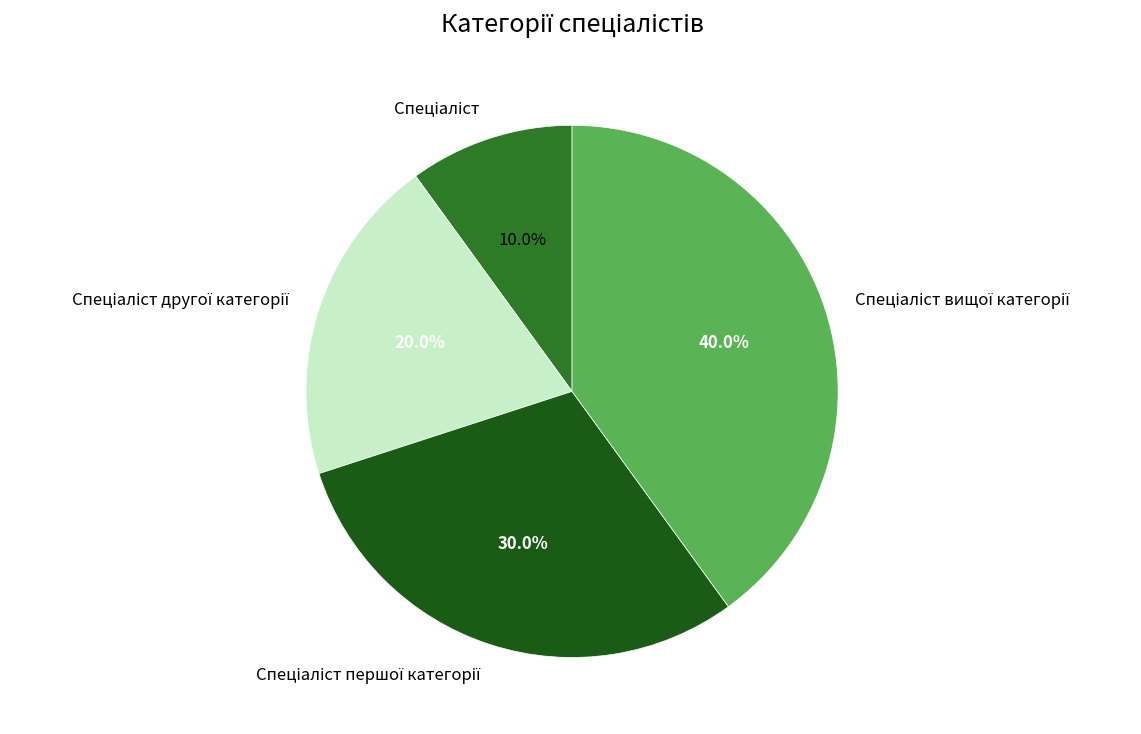

To the nearest percent, what is the average slice percentage?

25%